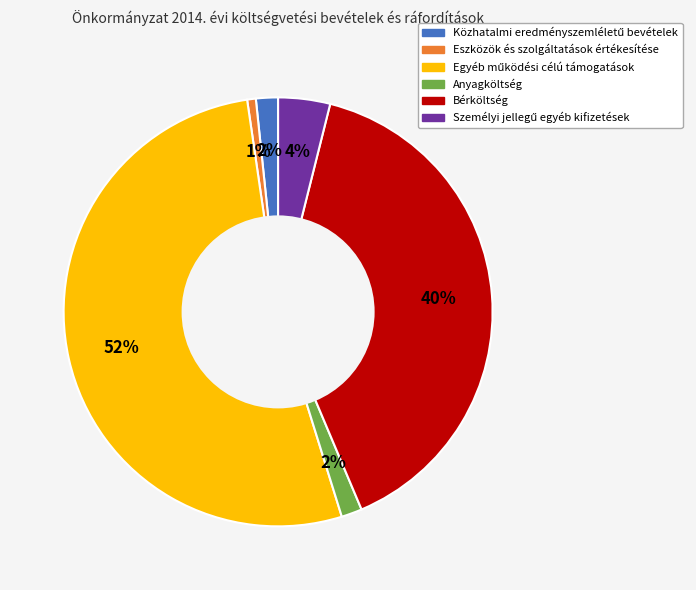

Count the number of slices in the pie.

6